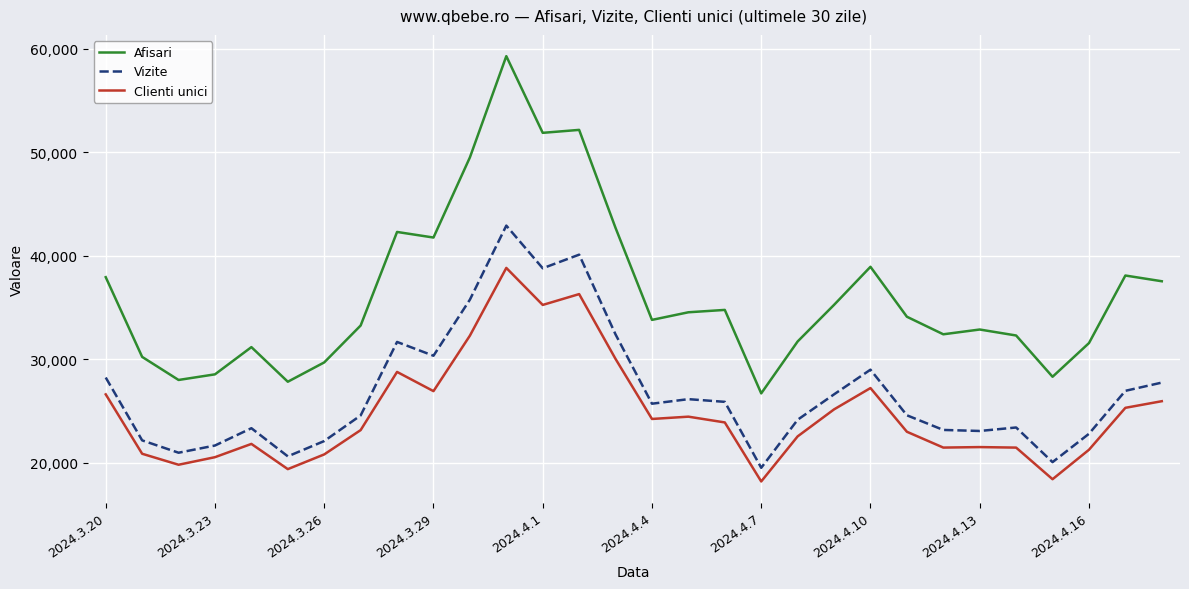

True or false: Vizite and Afisari intersect in this chart.

False